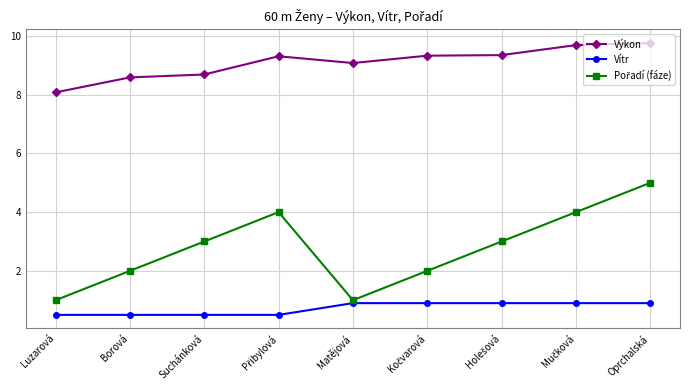

At which category is the sum across all series the highest?

Oprchalská